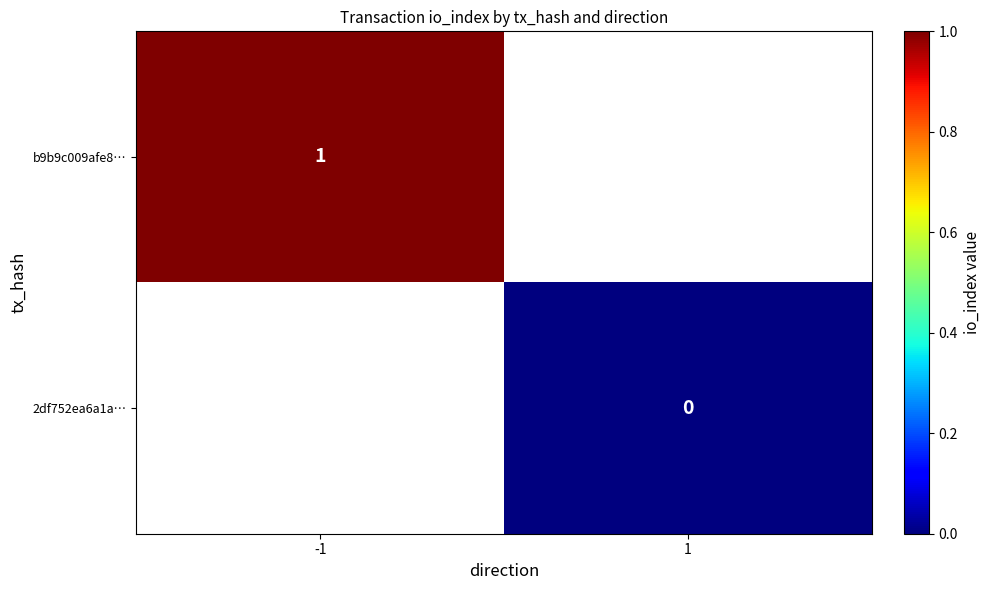

Is it true that b9b9c009afe8… equals 1 at -1?

True